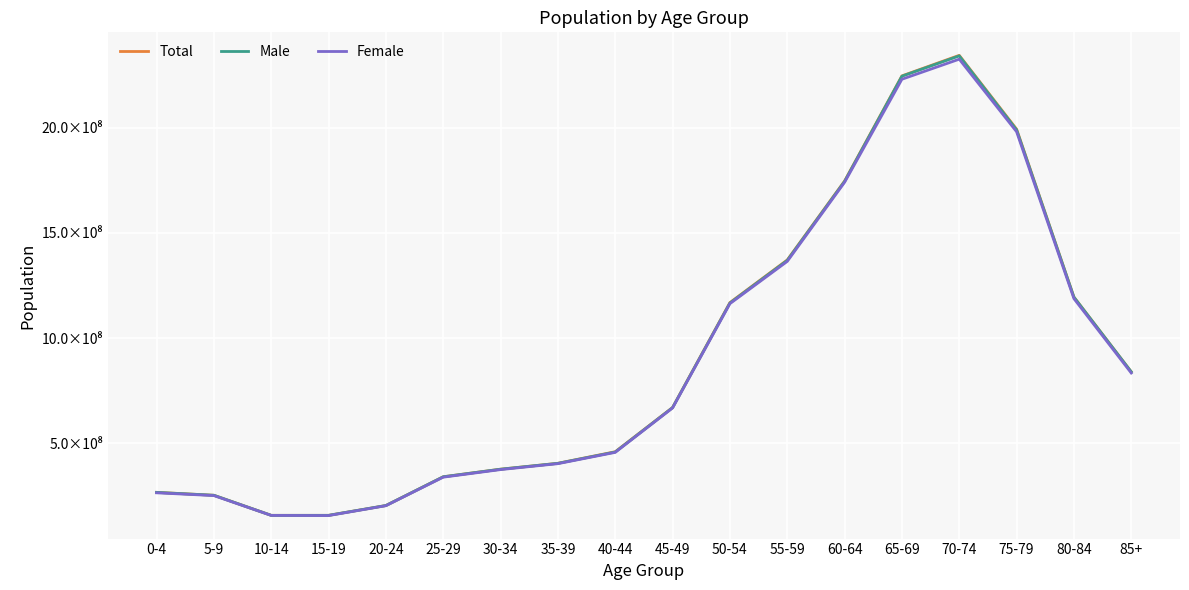

True or false: Female and Male intersect in this chart.

False